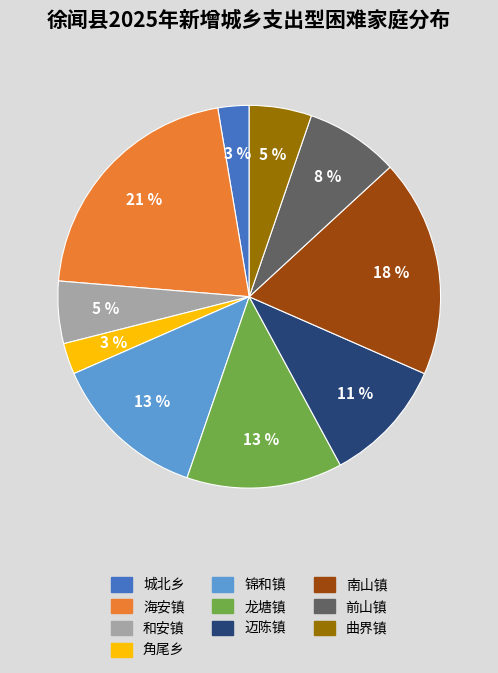

To the nearest percent, what is the combined percentage of 城北乡 and 锦和镇?

16%